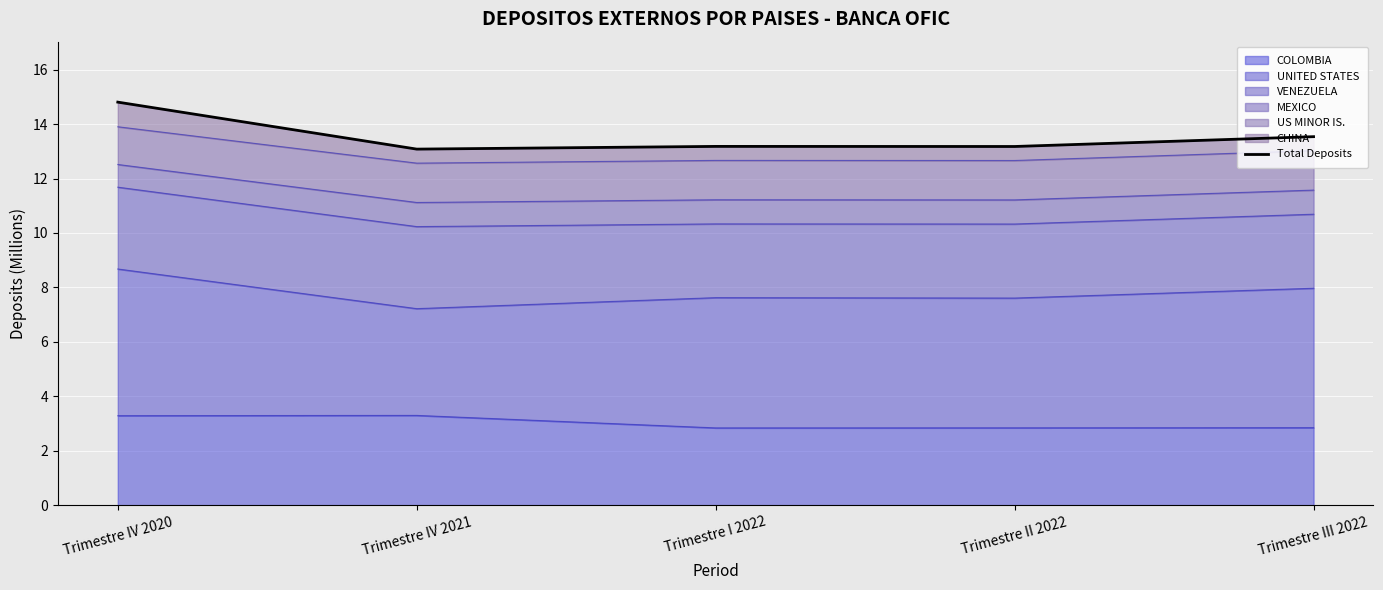

What is the label of the 5th point from the left?

Trimestre III 2022